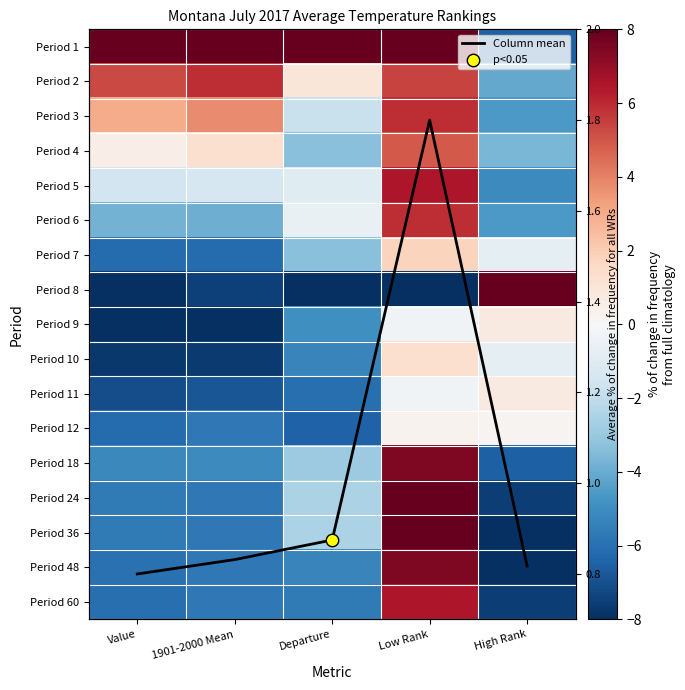

Which series has the widest spread of values?

Period 8